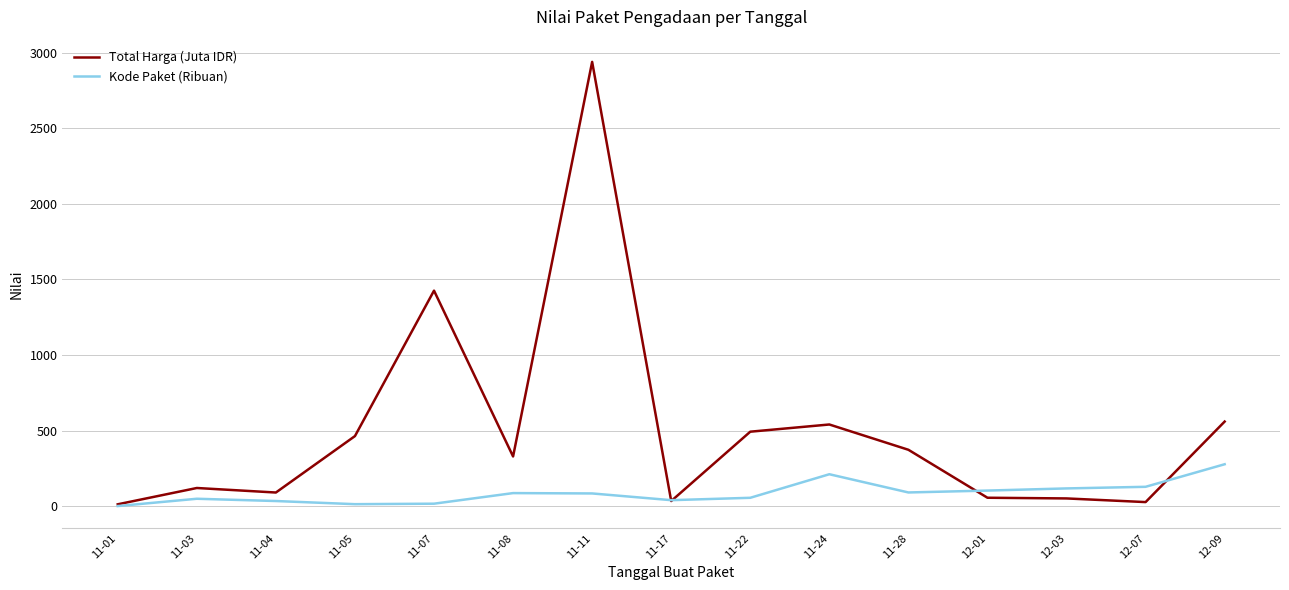

What is the difference between the second highest and minimum values in the Kode Paket (Ribuan) series?

210.5